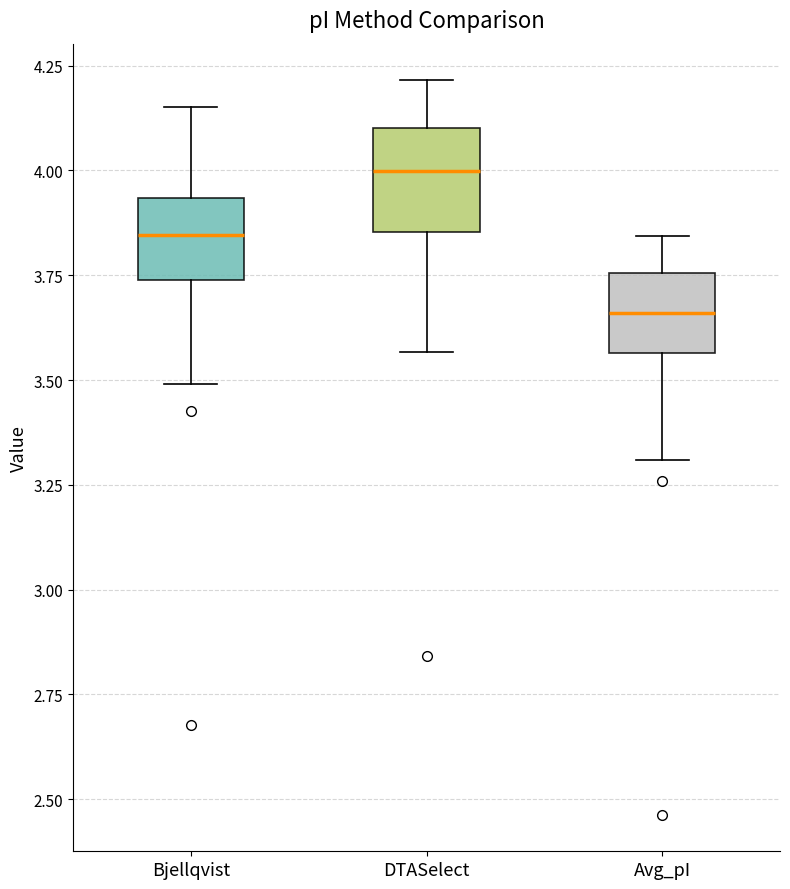

Reading left to right, transcribe this box plot: for each box, give where its median line is, the range the box spans, and where its two whiskers end, as read against the y-axis. The values are not printed on the chart, so give them approximately, as read against the axis.

Bjellqvist: median 3.85, box 3.75 to 3.95, whiskers 3.50 to 4.15
DTASelect: median 4.00, box 3.85 to 4.10, whiskers 3.55 to 4.20
Avg_pI: median 3.65, box 3.55 to 3.75, whiskers 3.30 to 3.85